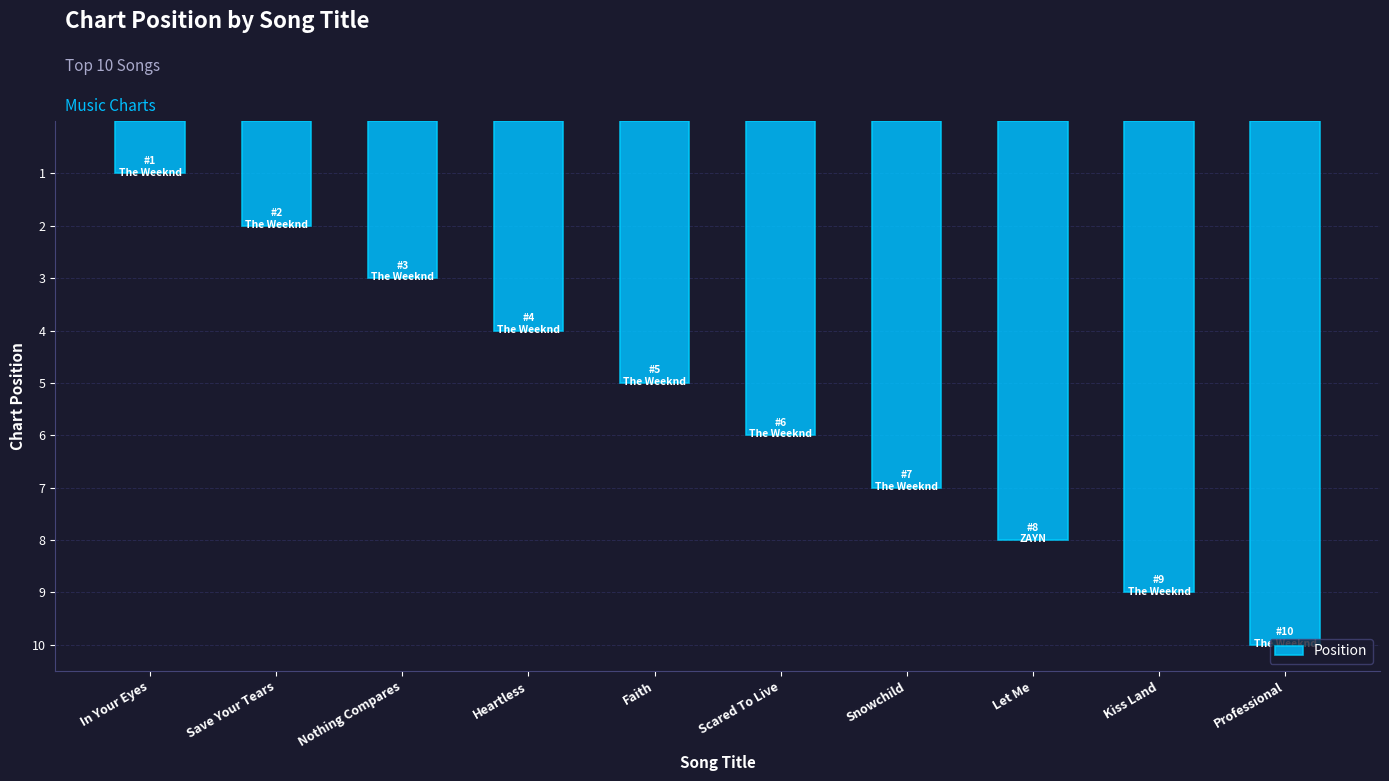

Count the number of data series in this chart.

1